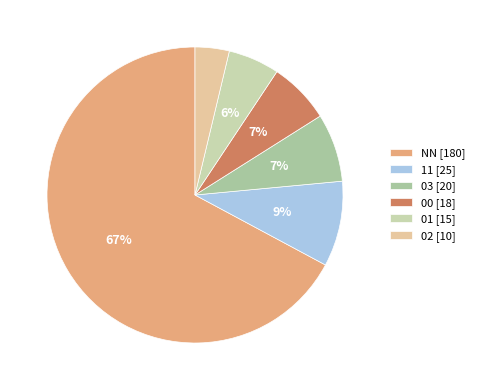

Which slice is the largest?

NN [180]